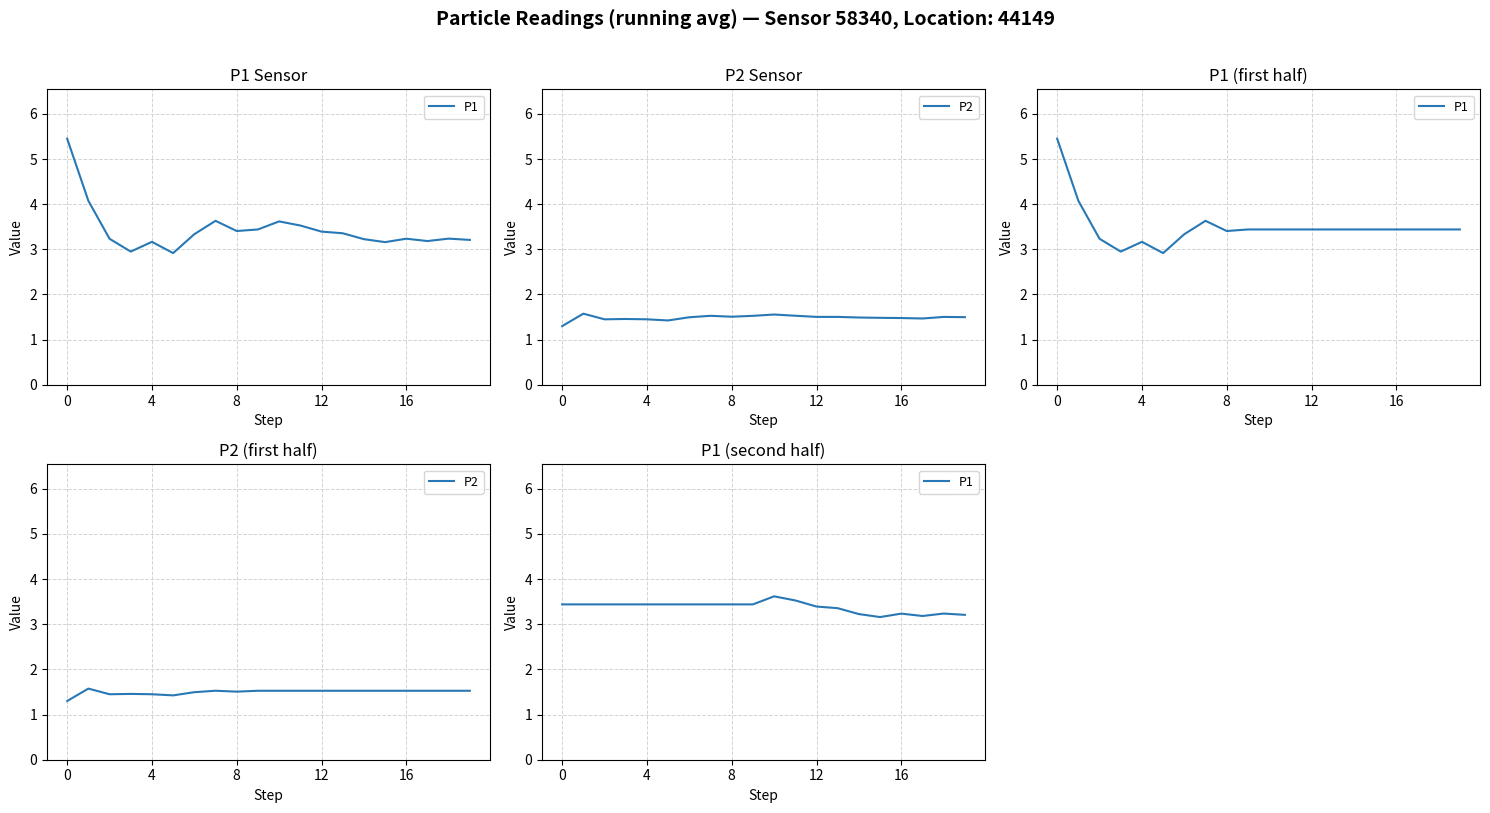

The value of P2 at 10 is 1.5. True or false?

True